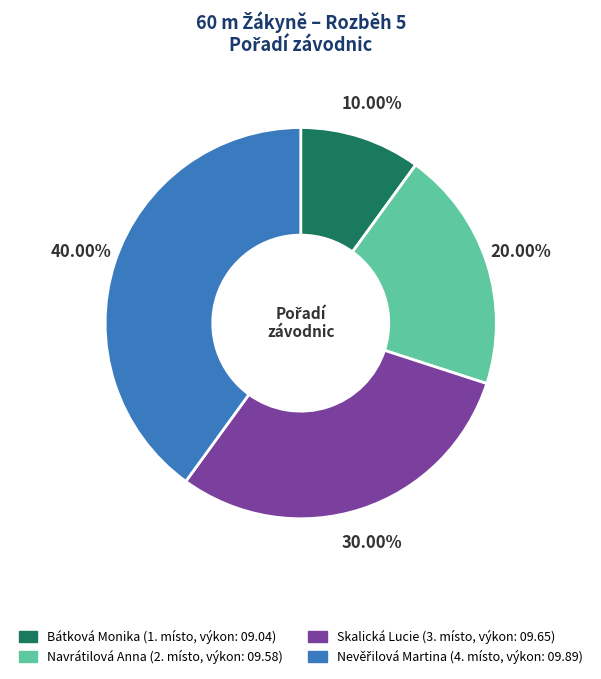

How many slices are in this pie chart?

4